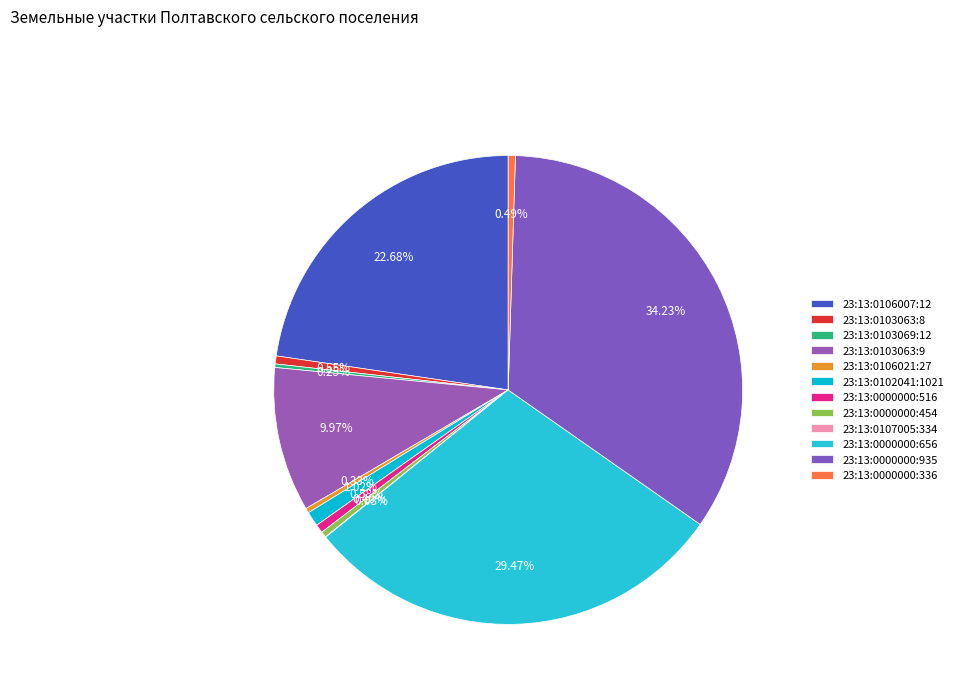

Approximately how many times larger is the value at 23:13:0000000:935 compared to 23:13:0000000:516?

58.6